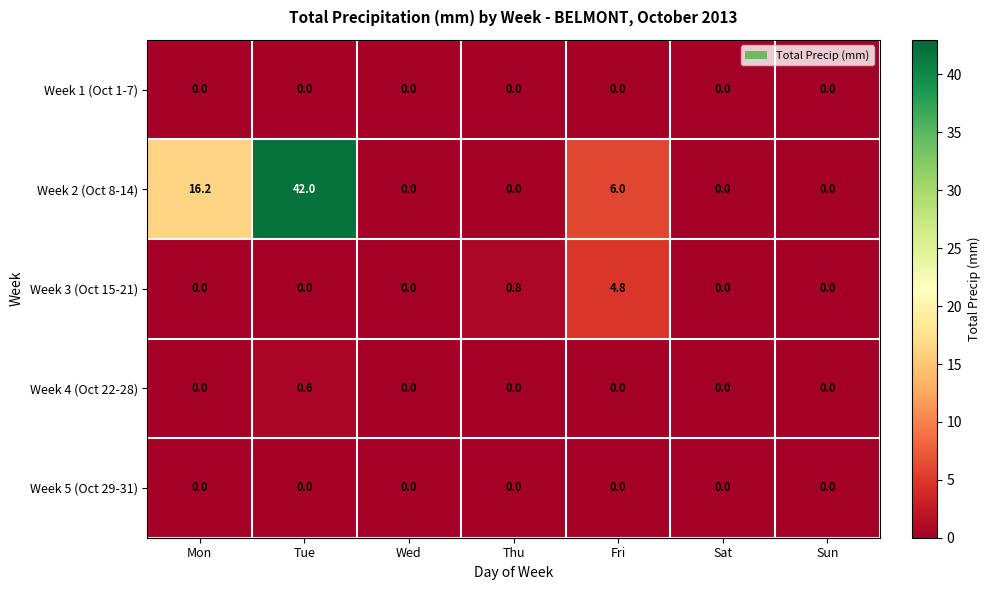

At how many categories does at least one series exceed 4?

3